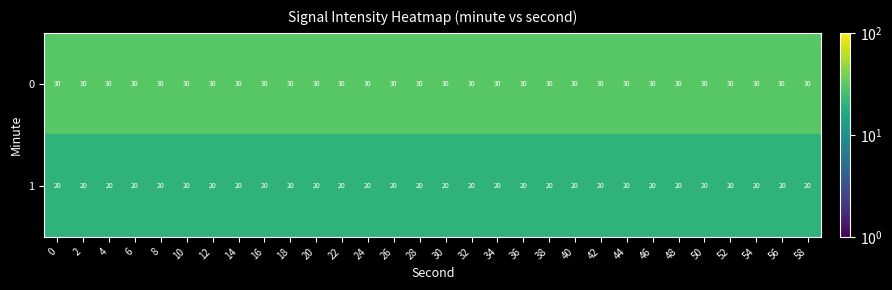

What is the average value of the 0 series?

30